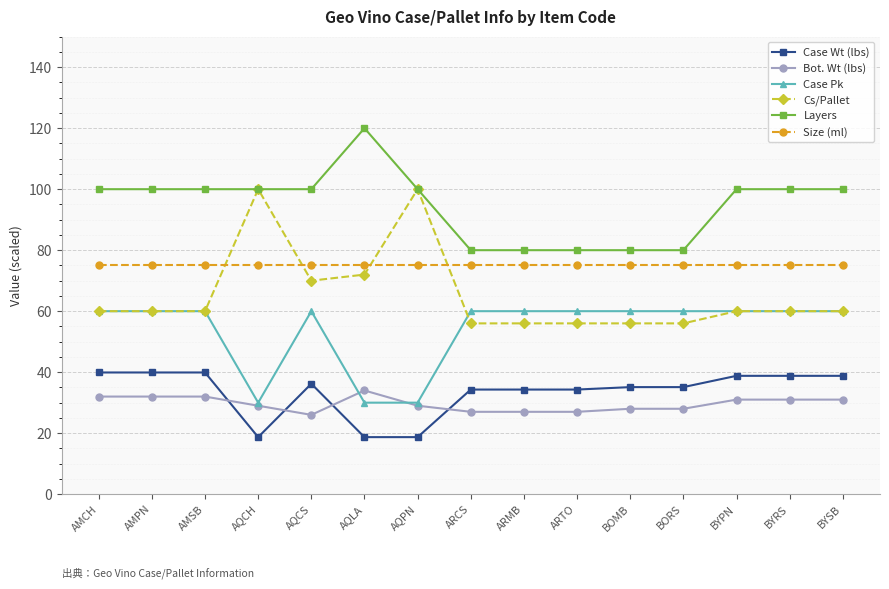

What is the smallest value displayed?

18.7